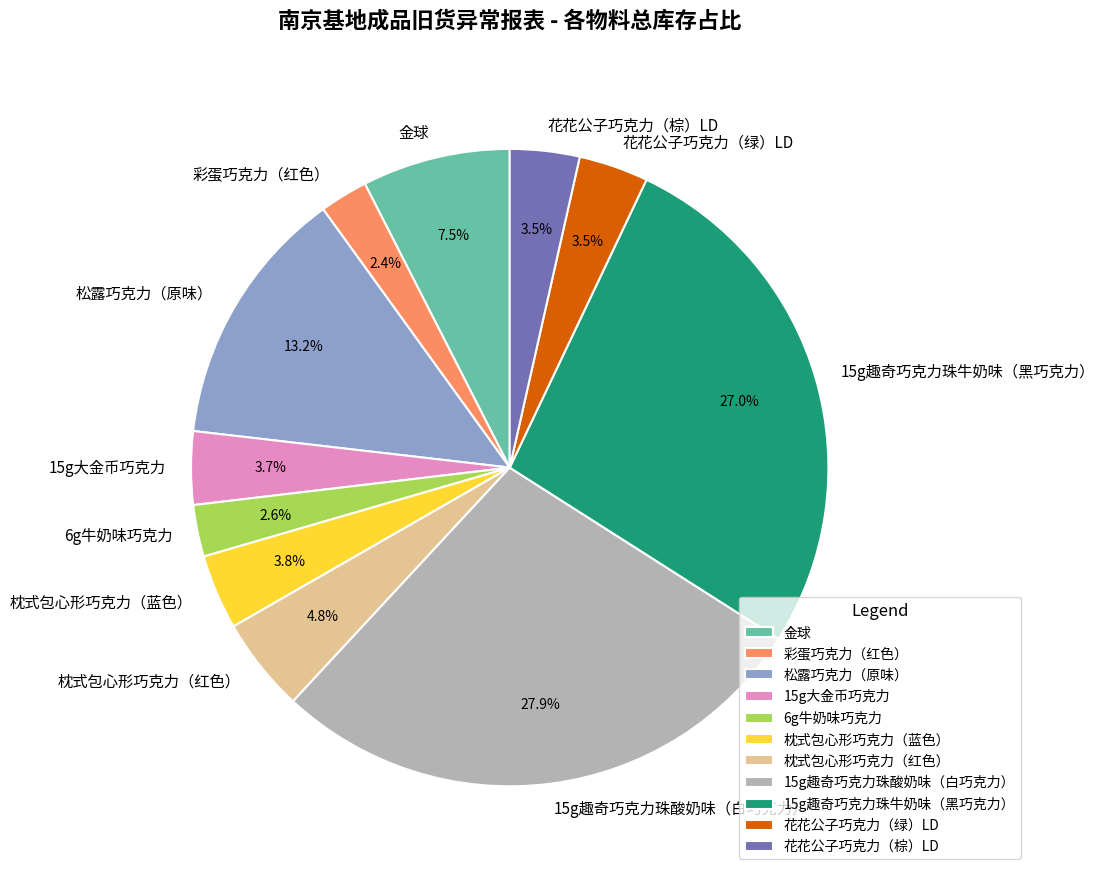

Combined, what portion of the pie is 金球 and 6g牛奶味巧克力?

10.1%